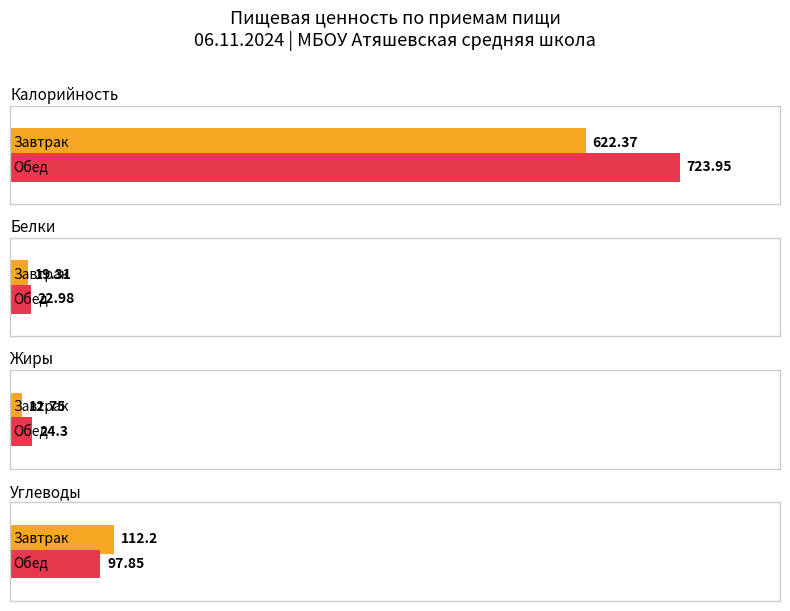

What is the sum of all Калорийность values?

1346.3